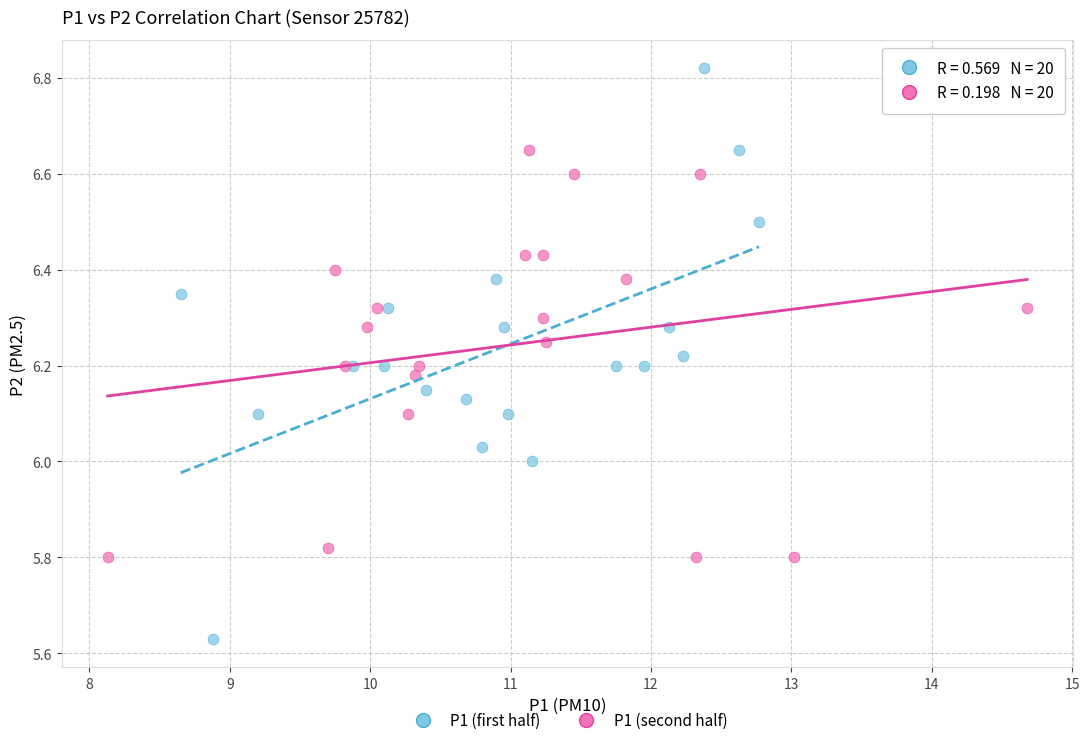

Which series reaches the minimum Y coordinate?

P1 (first half)